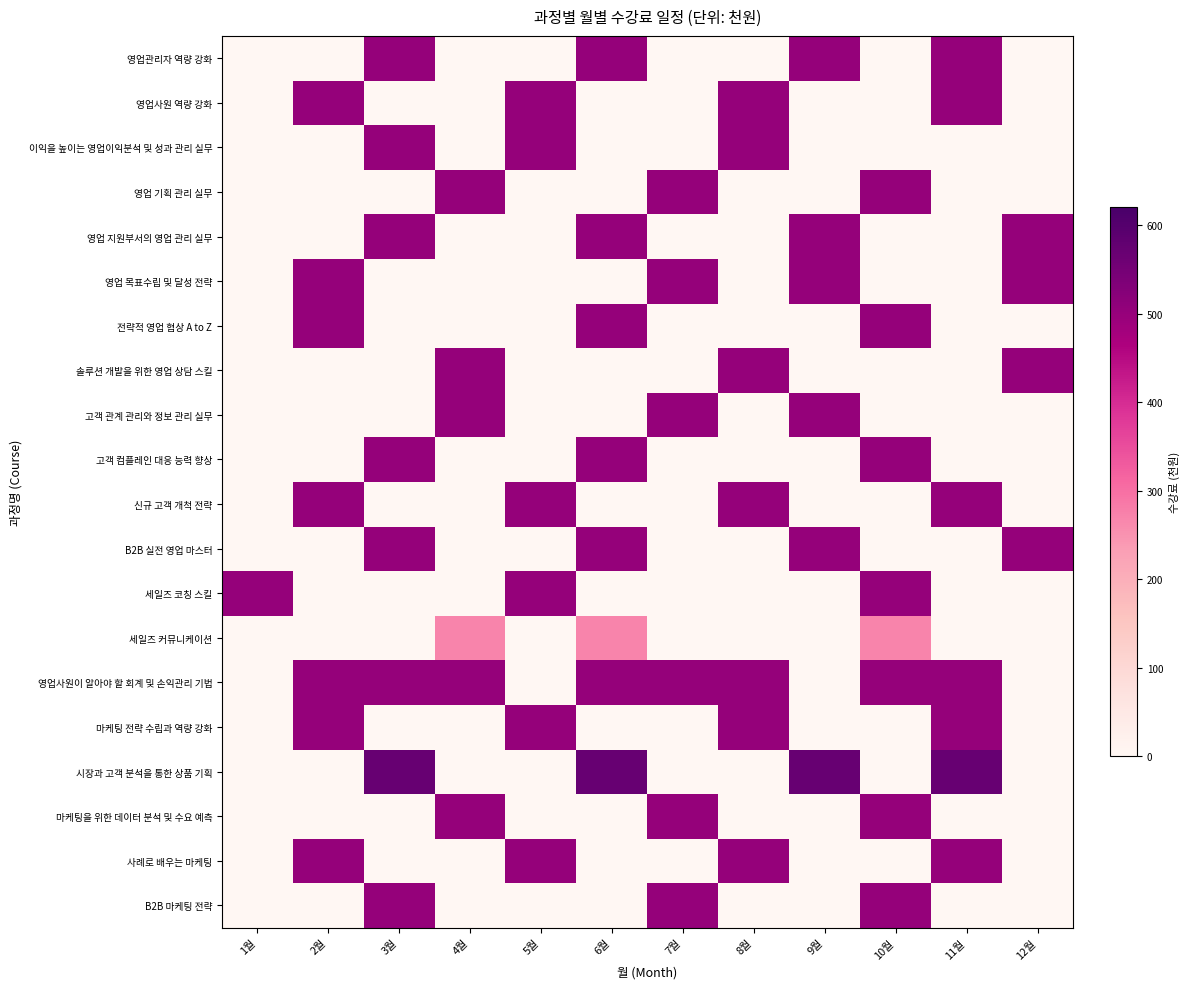

Reading right to left, what are all the values shown in this chart?

영업관리자 역량 강화: 12월=0	11월=500	10월=0	9월=500	8월=0	7월=0	6월=500	5월=0	4월=0	3월=500	2월=0	1월=0
영업사원 역량 강화: 12월=0	11월=500	10월=0	9월=0	8월=500	7월=0	6월=0	5월=500	4월=0	3월=0	2월=500	1월=0
이익을 높이는 영업이익분석 및 성과 관리 실무: 12월=0	11월=0	10월=0	9월=0	8월=500	7월=0	6월=0	5월=500	4월=0	3월=500	2월=0	1월=0
영업 기획 관리 실무: 12월=0	11월=0	10월=500	9월=0	8월=0	7월=500	6월=0	5월=0	4월=500	3월=0	2월=0	1월=0
영업 지원부서의 영업 관리 실무: 12월=500	11월=0	10월=0	9월=500	8월=0	7월=0	6월=500	5월=0	4월=0	3월=500	2월=0	1월=0
영업 목표수립 및 달성 전략: 12월=500	11월=0	10월=0	9월=500	8월=0	7월=500	6월=0	5월=0	4월=0	3월=0	2월=500	1월=0
전략적 영업 협상 A to Z: 12월=0	11월=0	10월=500	9월=0	8월=0	7월=0	6월=500	5월=0	4월=0	3월=0	2월=500	1월=0
솔루션 개발을 위한 영업 상담 스킬: 12월=500	11월=0	10월=0	9월=0	8월=500	7월=0	6월=0	5월=0	4월=500	3월=0	2월=0	1월=0
고객 관계 관리와 정보 관리 실무: 12월=0	11월=0	10월=0	9월=500	8월=0	7월=500	6월=0	5월=0	4월=500	3월=0	2월=0	1월=0
고객 컴플레인 대응 능력 향상: 12월=0	11월=0	10월=500	9월=0	8월=0	7월=0	6월=500	5월=0	4월=0	3월=500	2월=0	1월=0
신규 고객 개척 전략: 12월=0	11월=500	10월=0	9월=0	8월=500	7월=0	6월=0	5월=500	4월=0	3월=0	2월=500	1월=0
B2B 실전 영업 마스터: 12월=500	11월=0	10월=0	9월=500	8월=0	7월=0	6월=500	5월=0	4월=0	3월=500	2월=0	1월=0
세일즈 코칭 스킬: 12월=0	11월=0	10월=500	9월=0	8월=0	7월=0	6월=0	5월=500	4월=0	3월=0	2월=0	1월=500
세일즈 커뮤니케이션: 12월=0	11월=0	10월=270	9월=0	8월=0	7월=0	6월=270	5월=0	4월=270	3월=0	2월=0	1월=0
영업사원이 알아야 할 회계 및 손익관리 기법: 12월=0	11월=500	10월=500	9월=0	8월=500	7월=500	6월=500	5월=0	4월=500	3월=500	2월=500	1월=0
마케팅 전략 수립과 역량 강화: 12월=0	11월=500	10월=0	9월=0	8월=500	7월=0	6월=0	5월=500	4월=0	3월=0	2월=500	1월=0
시장과 고객 분석을 통한 상품 기획: 12월=0	11월=570	10월=0	9월=570	8월=0	7월=0	6월=570	5월=0	4월=0	3월=570	2월=0	1월=0
마케팅을 위한 데이터 분석 및 수요 예측: 12월=0	11월=0	10월=500	9월=0	8월=0	7월=500	6월=0	5월=0	4월=500	3월=0	2월=0	1월=0
사례로 배우는 마케팅: 12월=0	11월=500	10월=0	9월=0	8월=500	7월=0	6월=0	5월=500	4월=0	3월=0	2월=500	1월=0
B2B 마케팅 전략: 12월=0	11월=0	10월=500	9월=0	8월=0	7월=500	6월=0	5월=0	4월=0	3월=500	2월=0	1월=0